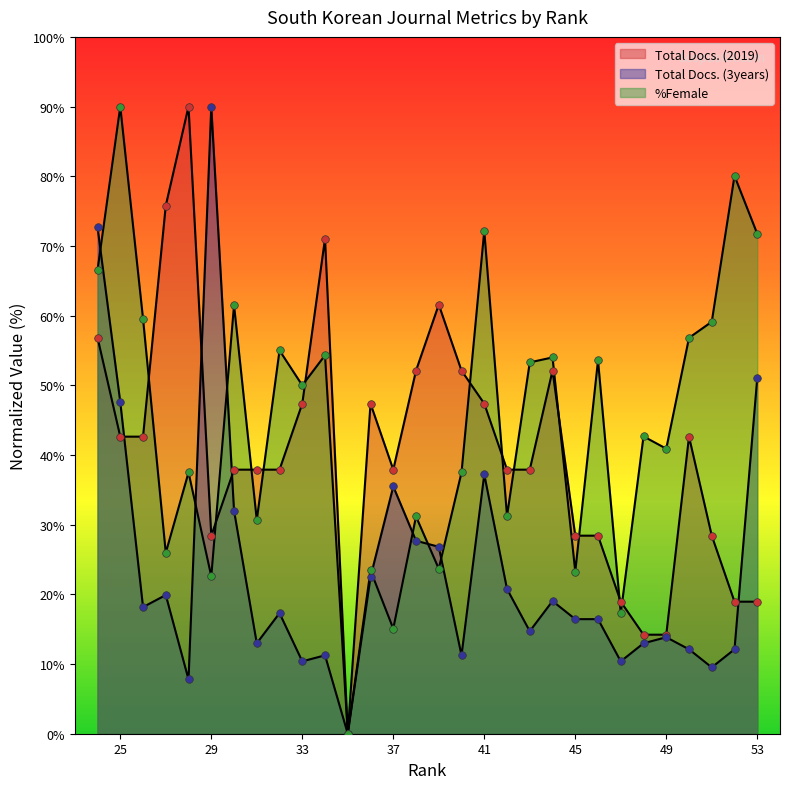

What is the total value across all series at 36?

93.3